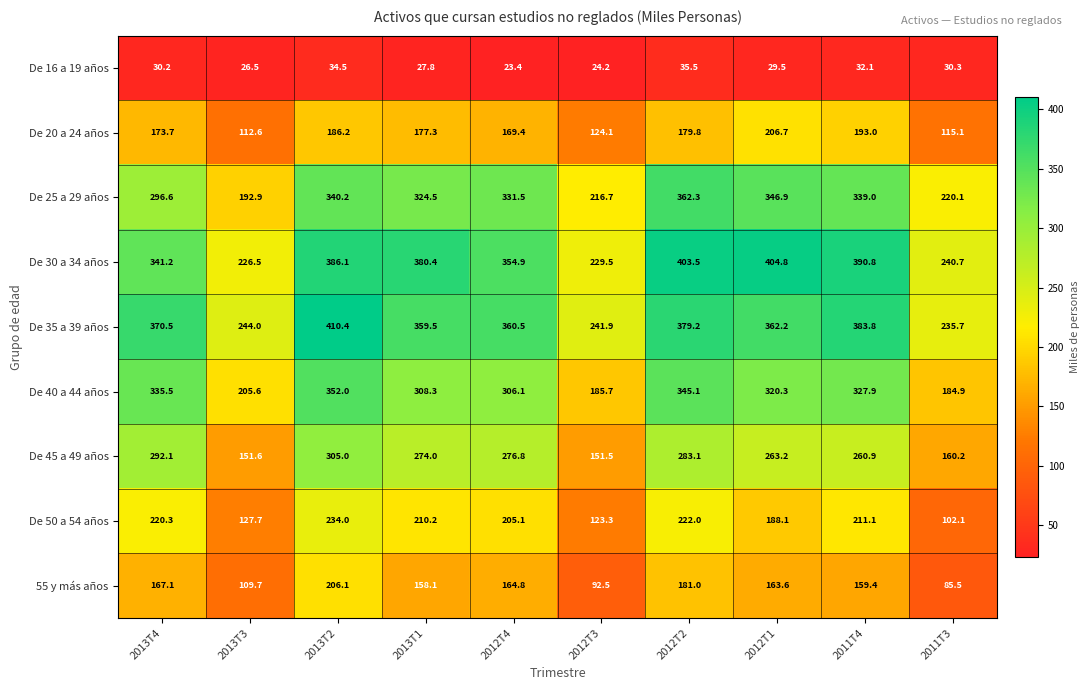

At which label does 55 y más años reach its peak?

2013T2